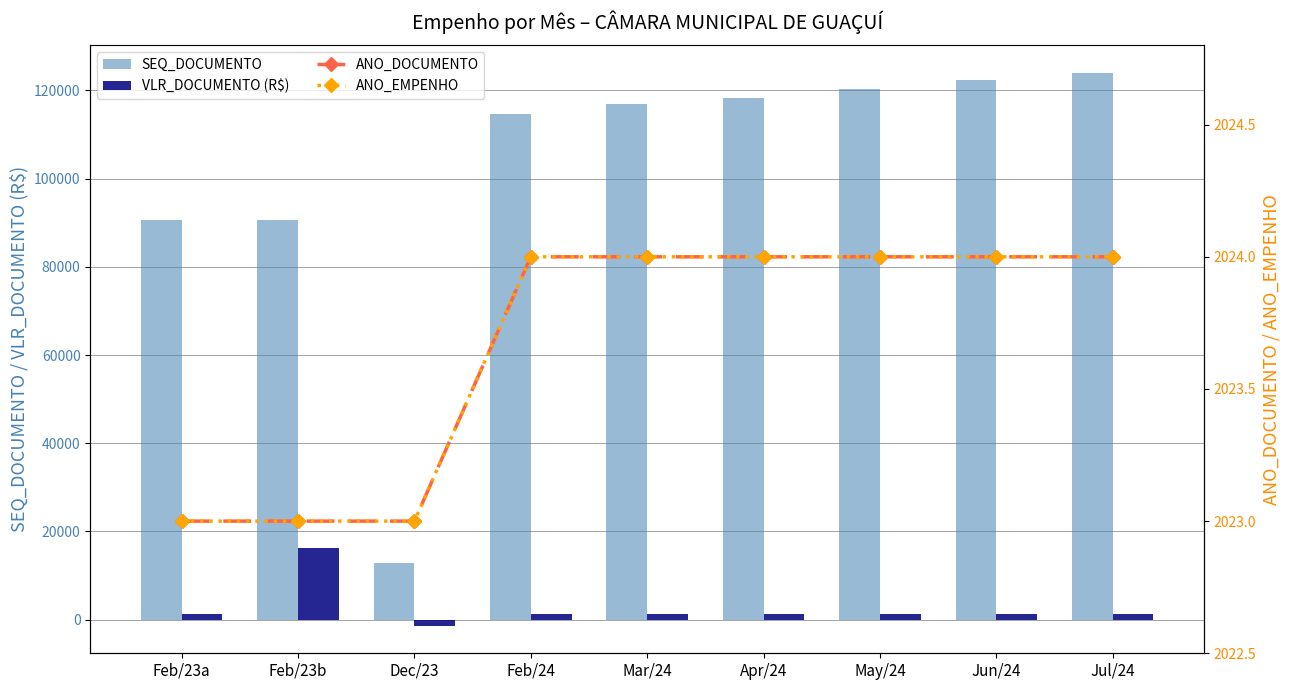

Reading left to right, list all the values displayed in this chart.

SEQ_DOCUMENTO: 90592	90599	12827	114750	116895	118323	120330	122448	123963
VLR_DOCUMENTO (R$): 1350	16200	-1350	1350	1350	1350	1350	1350	1350
ANO_DOCUMENTO: 2023	2023	2023	2024	2024	2024	2024	2024	2024
ANO_EMPENHO: 2023	2023	2023	2024	2024	2024	2024	2024	2024